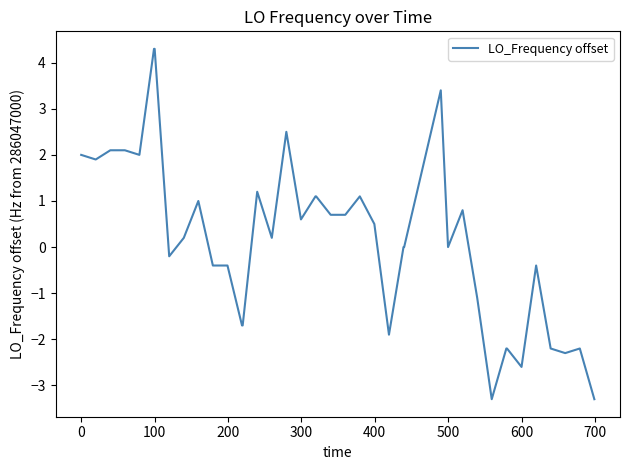

What is the minimum value shown in the chart?

-3.3